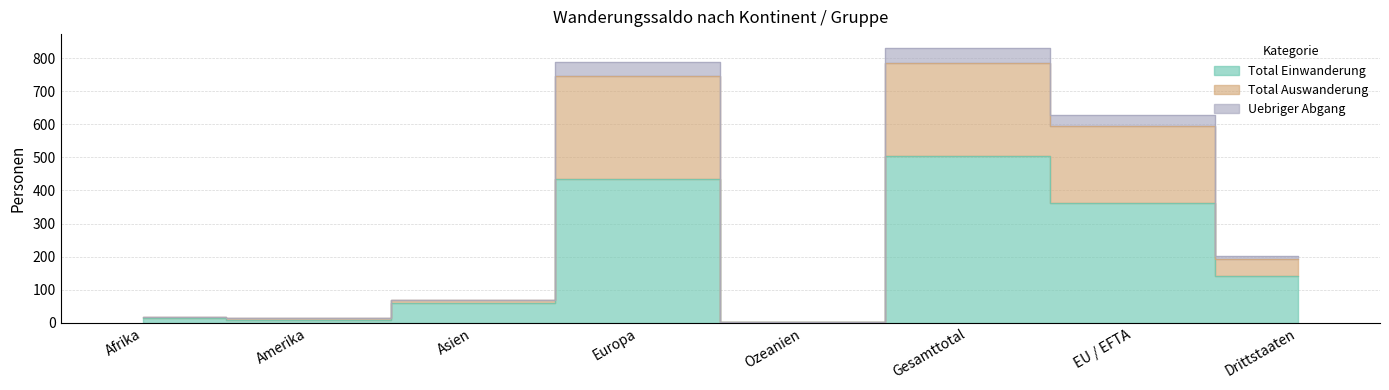

What is the value of the Uebriger Abgang point at the 4th from the left?

787